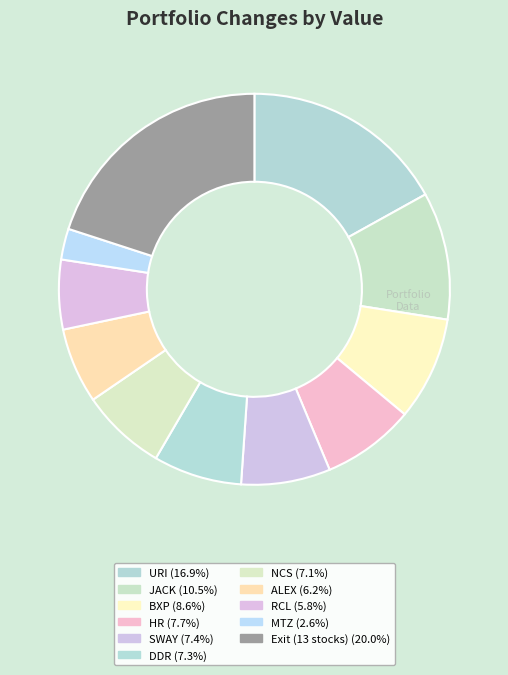

Count the number of slices in the pie.

11